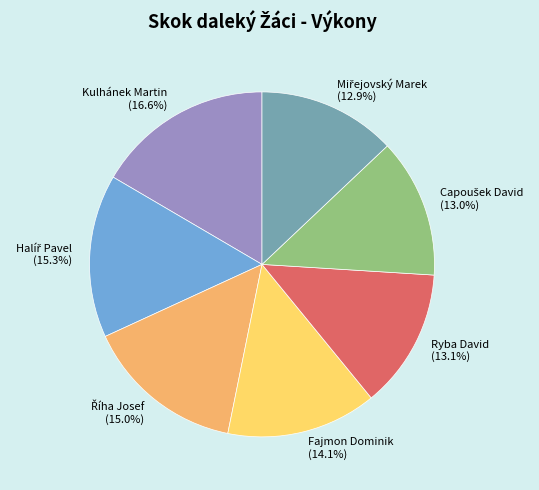

Is there a majority slice in this chart?

No